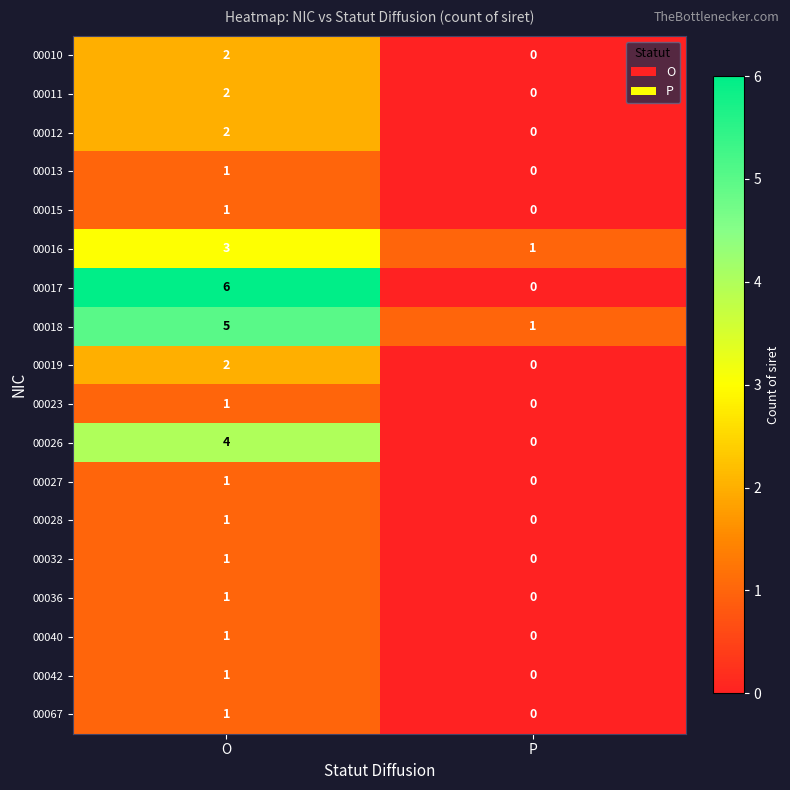

At which label is 00015 closest to 0?

P